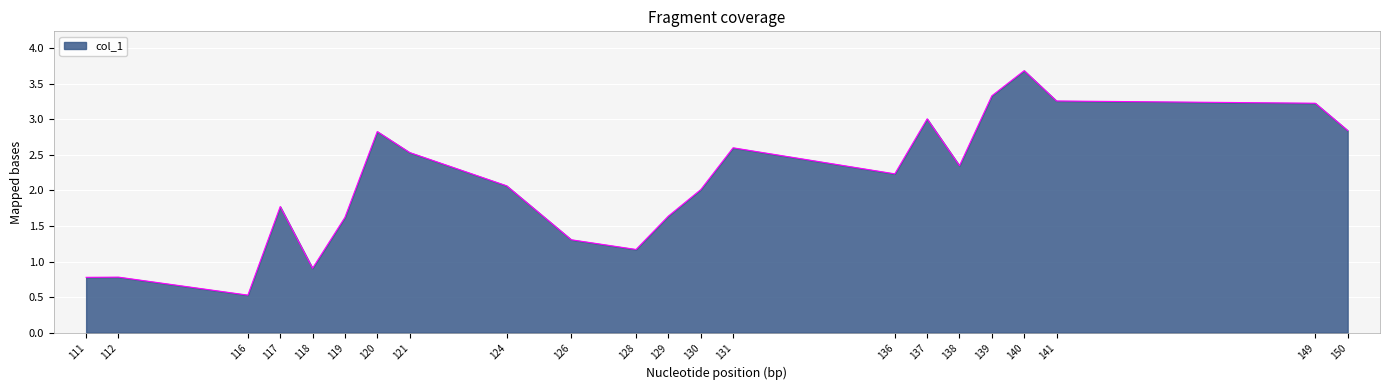

What is the greatest value displayed?

3.7